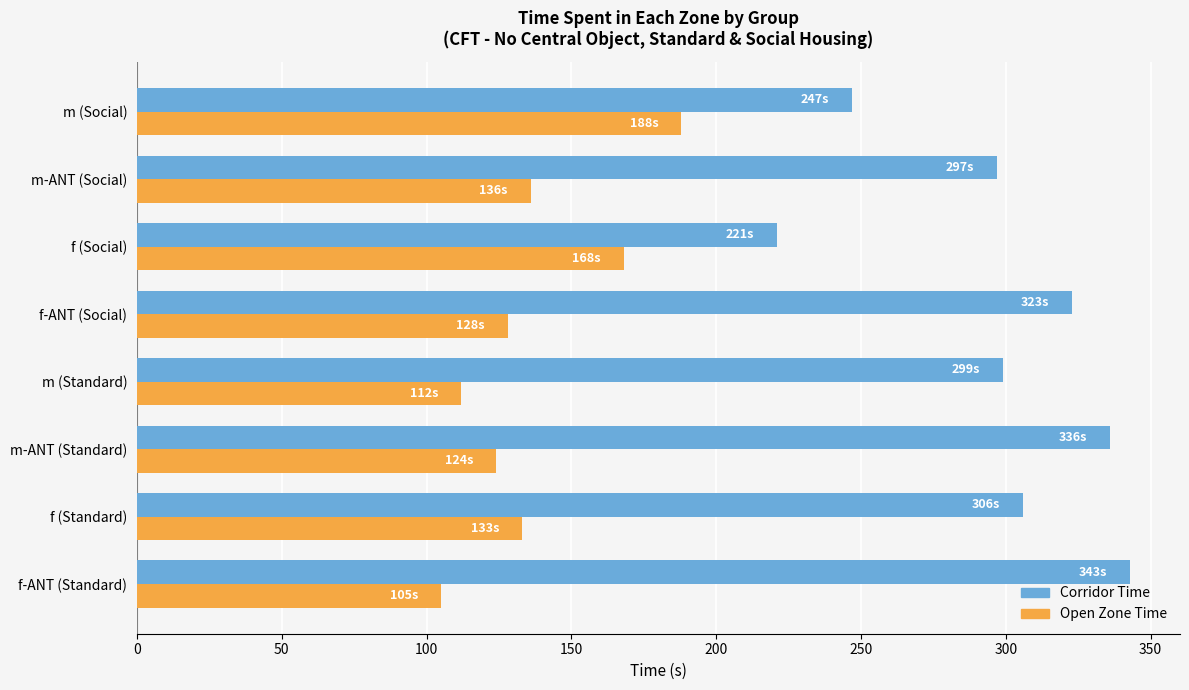

At how many categories does at least one series exceed 144?

8